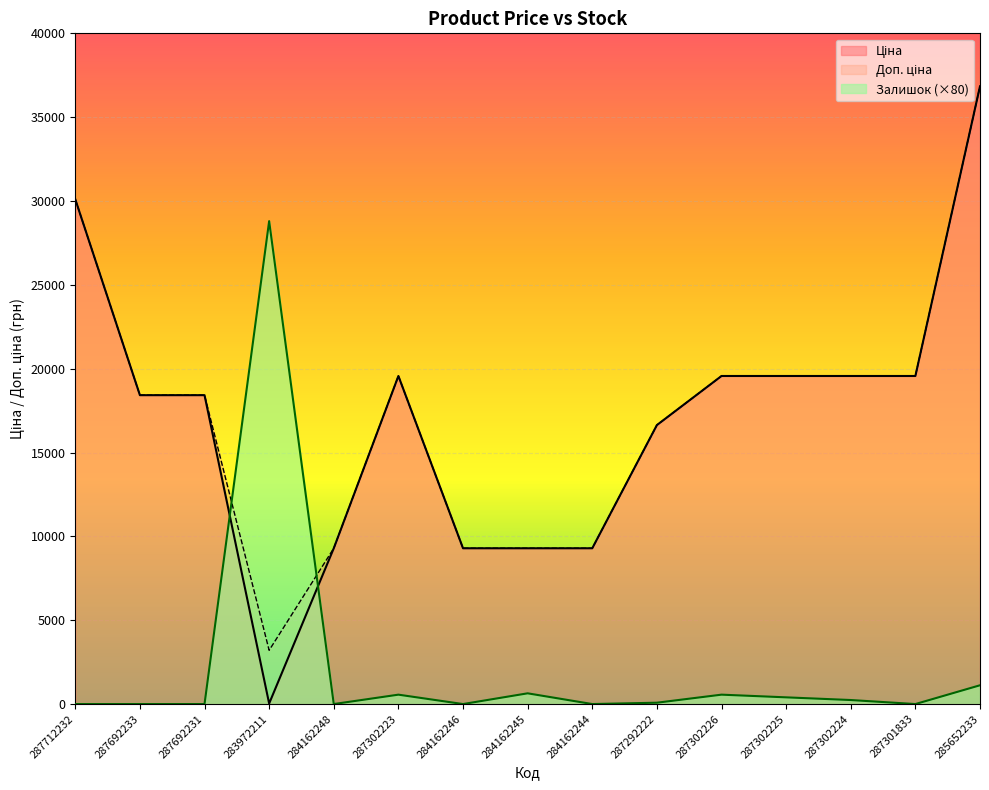

Where is the first local minimum for Ціна?

283972211